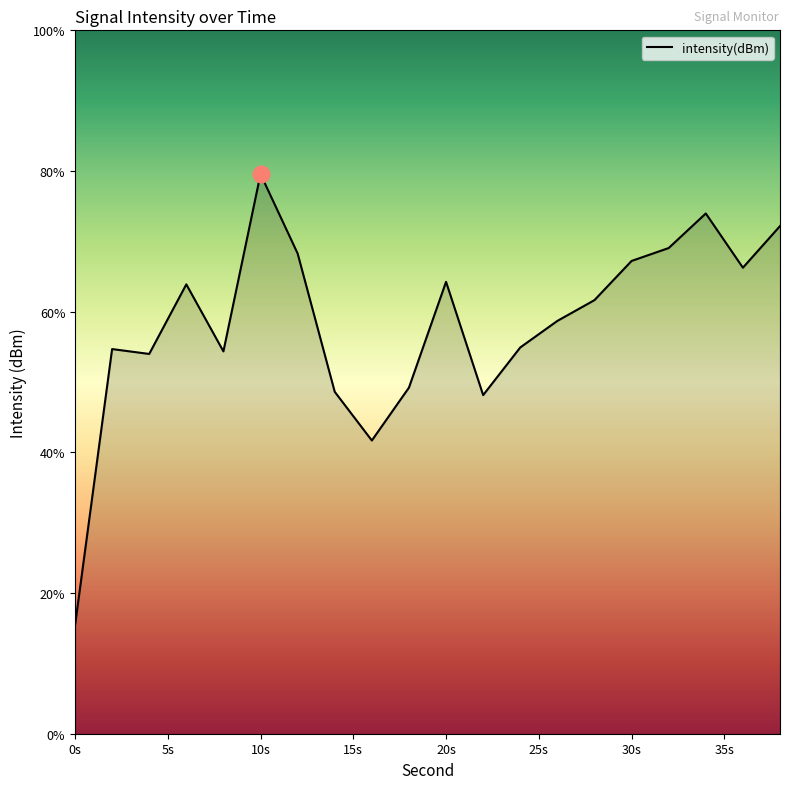

What is the smallest value displayed?

15.4